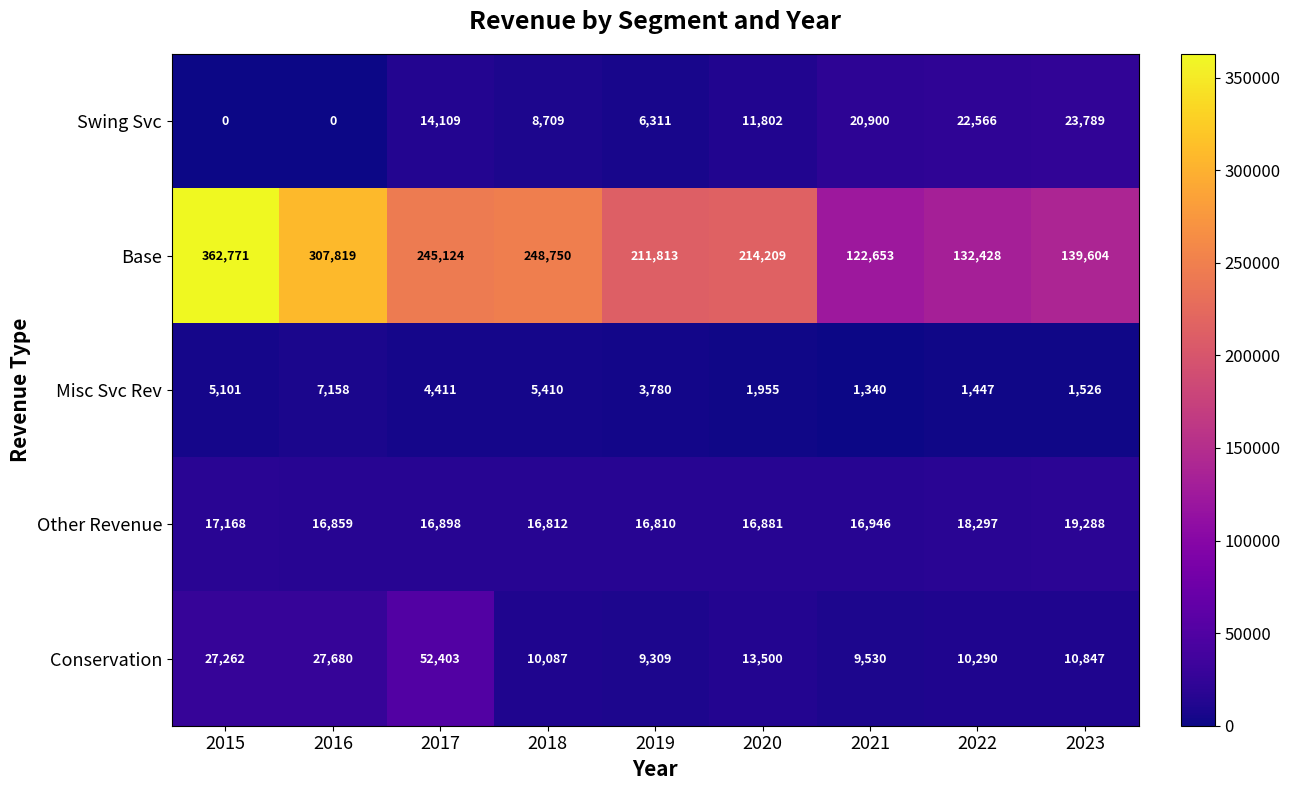

Which series has the largest range (max minus min)?

Base